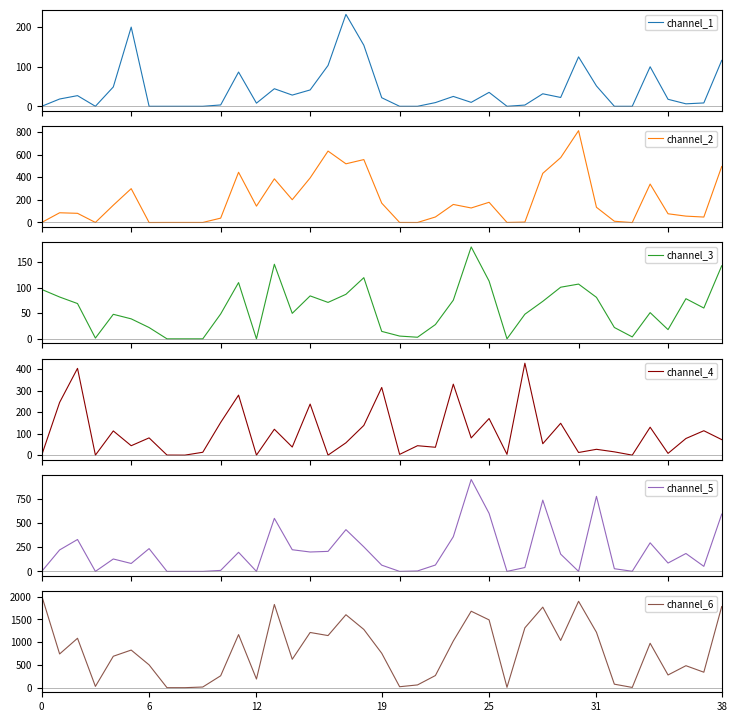

The channel_5 series shows 95234317.0 at 24. True or false?

True